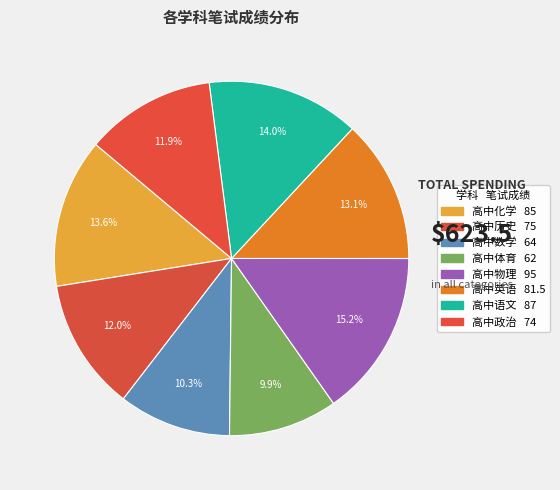

True or false: 高中语文 accounts for 14% of the total.

True